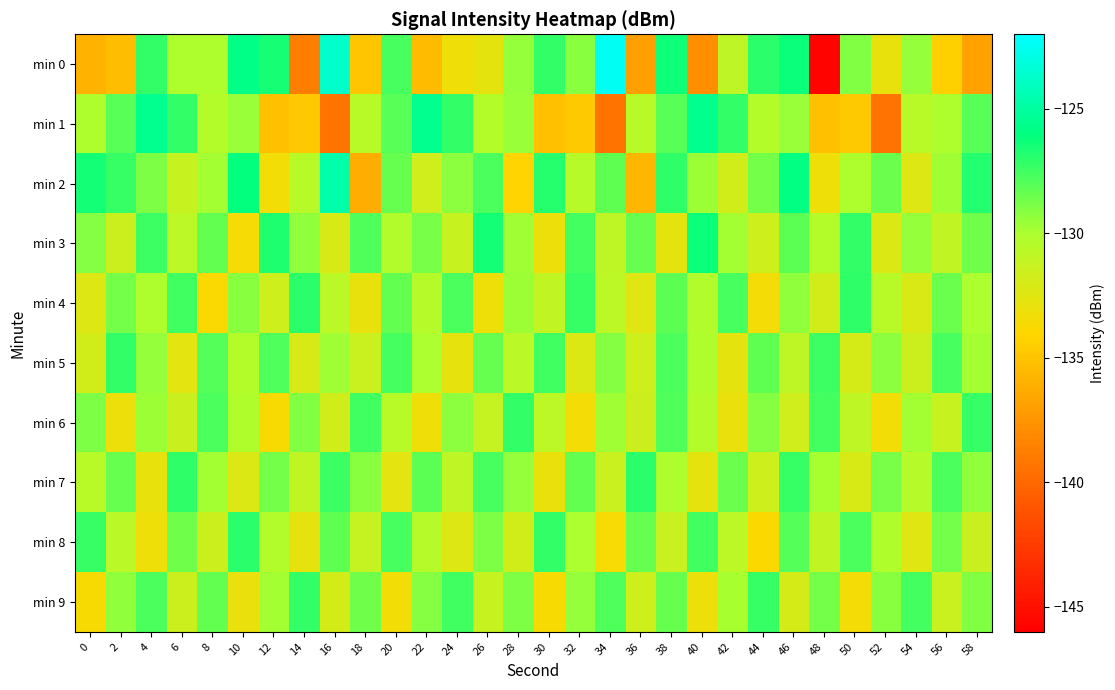

Reading left to right, extract all data points from this chart.

min 0: 0=-135.9	2=-135.3	4=-127.2	6=-130.1	8=-130.1	10=-125.8	12=-126.5	14=-138.7	16=-123.7	18=-134.8	20=-127.6	22=-135.5	24=-133.3	26=-132.8	28=-129.4	30=-127.2	32=-129.2	34=-122.4	36=-136.9	38=-126.4	40=-137.8	42=-130.8	44=-127.0	46=-126.2	48=-145.8	50=-129.0	52=-132.9	54=-129.5	56=-134.3	58=-136.8
min 1: 0=-130.1	2=-128.0	4=-125.5	6=-127.2	8=-130.4	10=-129.6	12=-135.1	14=-134.7	16=-139.3	18=-130.6	20=-128.0	22=-125.5	24=-127.2	26=-130.4	28=-129.6	30=-135.1	32=-134.7	34=-139.3	36=-130.6	38=-128.0	40=-125.5	42=-127.2	44=-130.4	46=-129.6	48=-135.1	50=-134.7	52=-139.3	54=-130.6	56=-130.1	58=-128.0
min 2: 0=-126.5	2=-127.3	4=-128.9	6=-131.2	8=-129.8	10=-126.1	12=-133.4	14=-130.6	16=-124.7	18=-136.2	20=-128.4	22=-131.7	24=-129.3	26=-127.8	28=-134.1	30=-126.9	32=-130.5	34=-128.2	36=-135.7	38=-127.1	40=-129.6	42=-131.8	44=-128.7	46=-125.9	48=-133.2	50=-130.1	52=-128.5	54=-132.4	56=-129.7	58=-126.8
min 3: 0=-129.1	2=-131.5	4=-127.4	6=-130.8	8=-128.3	10=-133.6	12=-126.7	14=-129.4	16=-132.1	18=-127.9	20=-130.3	22=-128.8	24=-131.2	26=-126.5	28=-129.7	30=-133.1	32=-127.6	34=-130.9	36=-128.4	38=-132.7	40=-126.3	42=-129.8	44=-131.6	46=-128.1	48=-130.4	50=-127.2	52=-132.3	54=-129.5	56=-131.0	58=-128.6
min 4: 0=-132.4	2=-128.7	4=-130.1	6=-127.5	8=-133.8	10=-129.2	12=-131.6	14=-127.0	16=-130.7	18=-132.9	20=-128.3	22=-130.5	24=-127.8	26=-133.2	28=-129.6	30=-131.0	32=-127.3	34=-130.8	36=-132.5	38=-128.1	40=-130.3	42=-127.7	44=-133.5	46=-129.4	48=-131.8	50=-127.1	52=-130.6	54=-132.2	56=-128.5	58=-130.0
min 5: 0=-131.8	2=-127.2	4=-129.5	6=-132.6	8=-128.0	10=-130.4	12=-127.9	14=-132.1	16=-129.7	18=-131.3	20=-127.6	22=-130.0	24=-132.8	26=-128.4	28=-130.7	30=-127.5	32=-132.3	34=-129.1	36=-131.6	38=-127.8	40=-130.2	42=-132.7	44=-128.2	46=-130.9	48=-127.4	50=-132.0	52=-129.3	54=-131.5	56=-127.7	58=-129.8
min 6: 0=-128.9	2=-133.1	4=-129.6	6=-131.4	8=-127.8	10=-130.2	12=-133.7	14=-129.0	16=-131.8	18=-127.5	20=-130.6	22=-133.3	24=-129.3	26=-131.1	28=-127.2	30=-130.8	32=-133.5	34=-129.7	36=-131.5	38=-127.9	40=-130.4	42=-133.0	44=-129.1	46=-131.7	48=-127.6	50=-130.9	52=-133.4	54=-129.8	56=-131.2	58=-127.3
min 7: 0=-130.6	2=-128.4	4=-132.9	6=-127.1	8=-129.8	10=-132.3	12=-128.7	14=-131.0	16=-127.4	18=-129.2	20=-132.6	22=-128.1	24=-130.9	26=-127.7	28=-129.5	30=-133.0	32=-128.3	34=-131.3	36=-127.0	38=-130.1	40=-132.7	42=-128.5	44=-131.6	46=-127.3	48=-129.9	50=-132.1	52=-128.8	54=-130.5	56=-127.8	58=-129.4
min 8: 0=-127.3	2=-130.7	4=-133.2	6=-128.6	8=-131.5	10=-127.0	12=-130.3	14=-132.8	16=-128.2	18=-131.1	20=-127.7	22=-130.5	24=-132.4	26=-128.9	28=-131.8	30=-127.2	32=-130.0	34=-133.6	36=-128.4	38=-131.3	40=-127.5	42=-130.8	44=-133.9	46=-128.0	48=-131.0	50=-127.8	52=-130.2	54=-132.5	56=-128.7	58=-131.4
min 9: 0=-133.7	2=-129.4	4=-127.8	6=-131.5	8=-128.3	10=-133.0	12=-129.8	14=-127.2	16=-131.9	18=-128.6	20=-133.4	22=-129.1	24=-127.5	26=-131.2	28=-128.9	30=-133.7	32=-129.5	34=-127.9	36=-131.6	38=-128.4	40=-133.1	42=-129.9	44=-127.3	46=-132.0	48=-128.7	50=-133.5	52=-129.2	54=-127.6	56=-131.3	58=-129.0